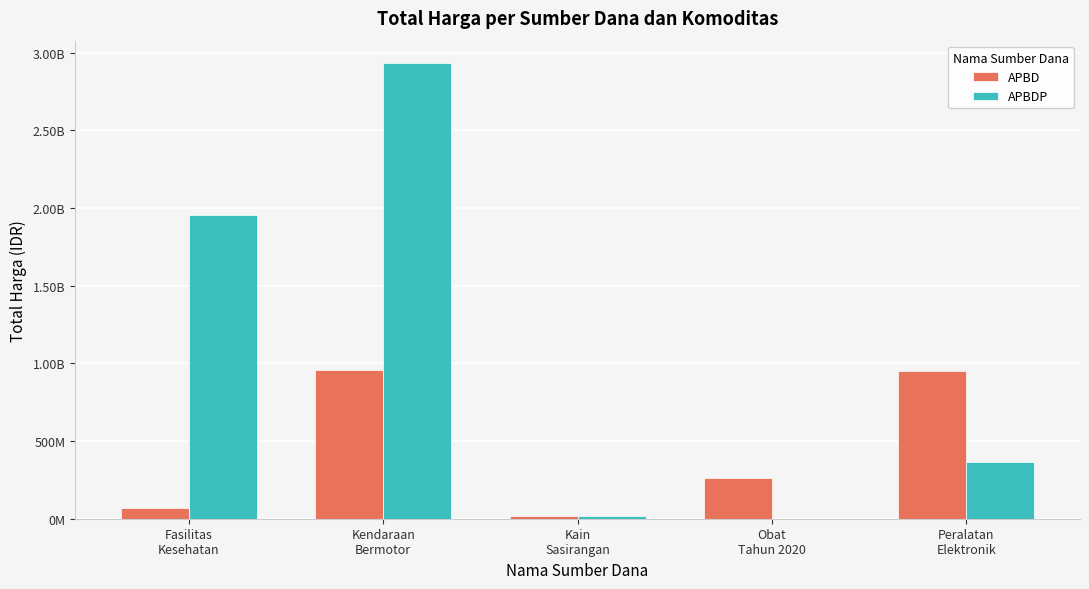

At Obat
Tahun 2020, list the series in order from smallest to largest.

APBDP, APBD